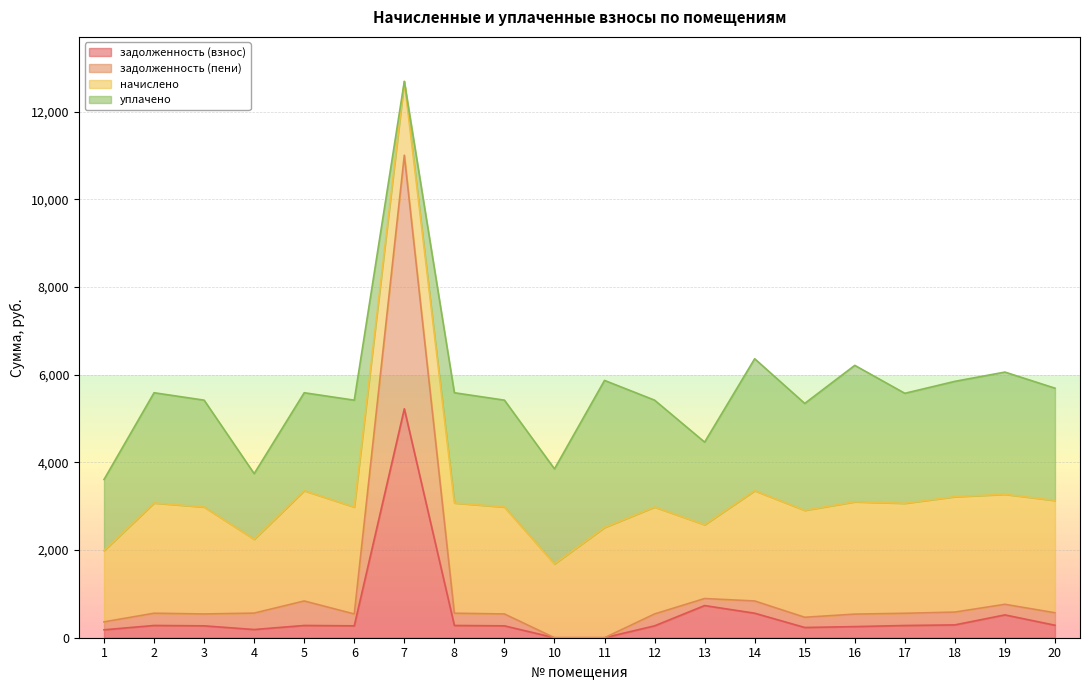

At which category does задолженность (взнос) reach its first local peak?

2